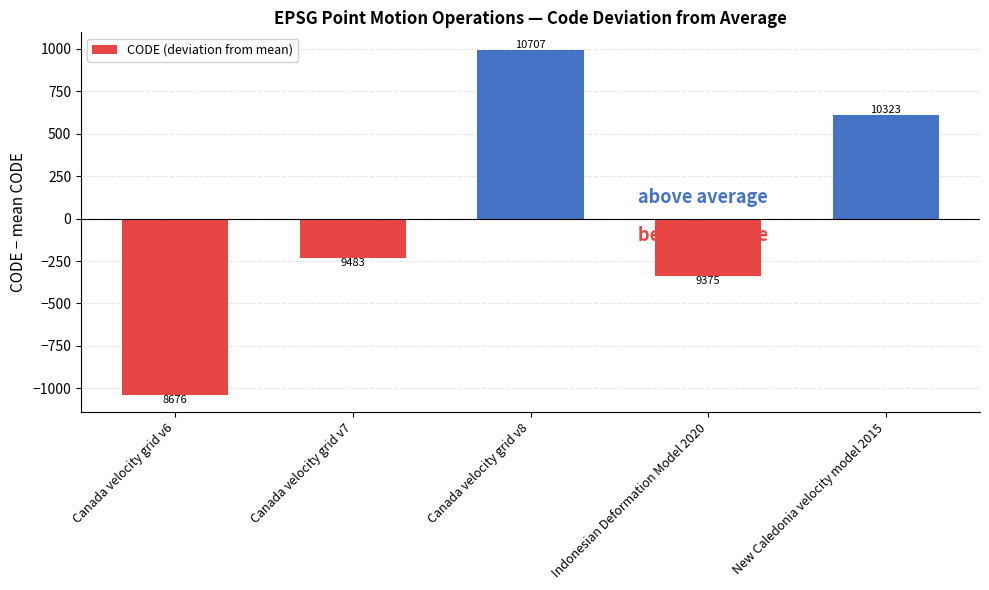

How many bars are there in total?

5